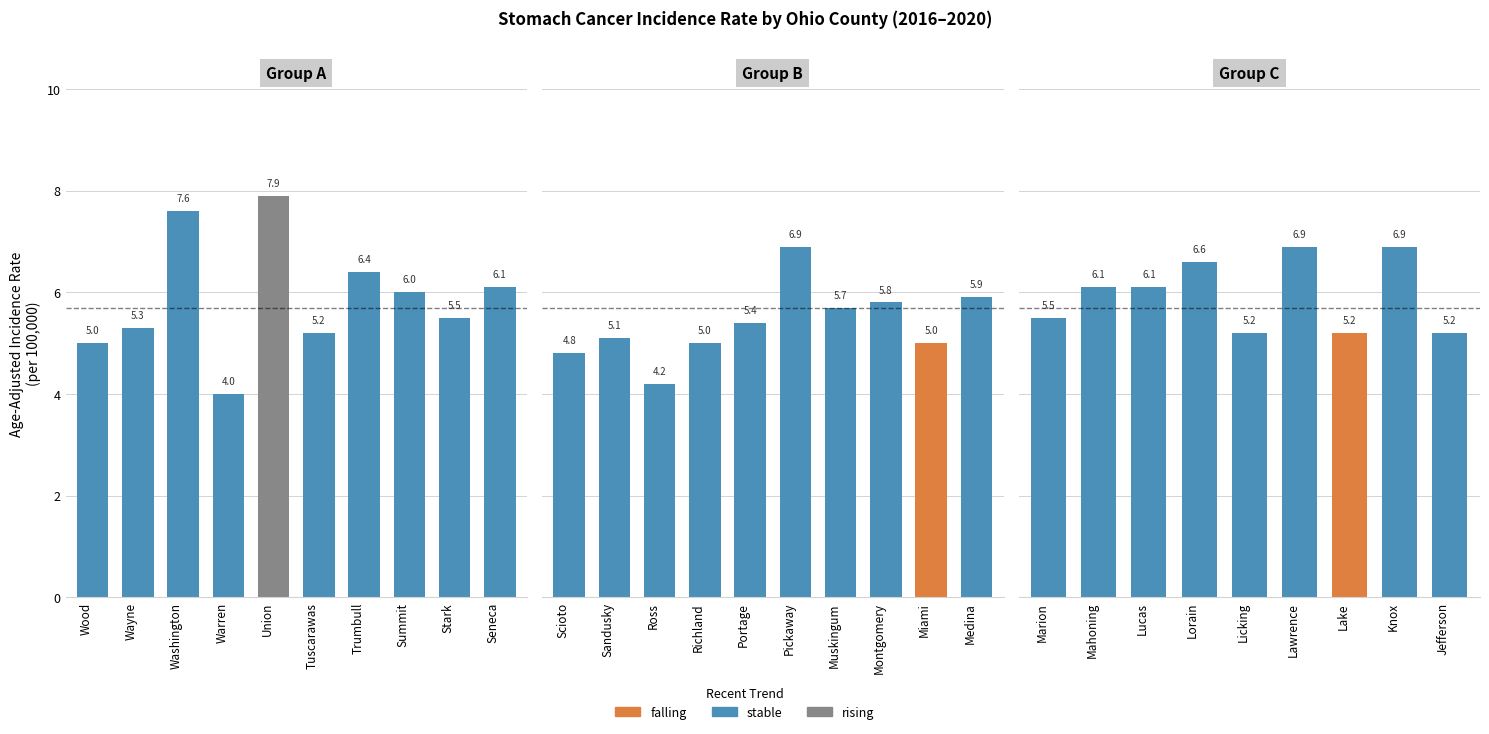

What is the change in value from Wayne to Seneca?

+0.8